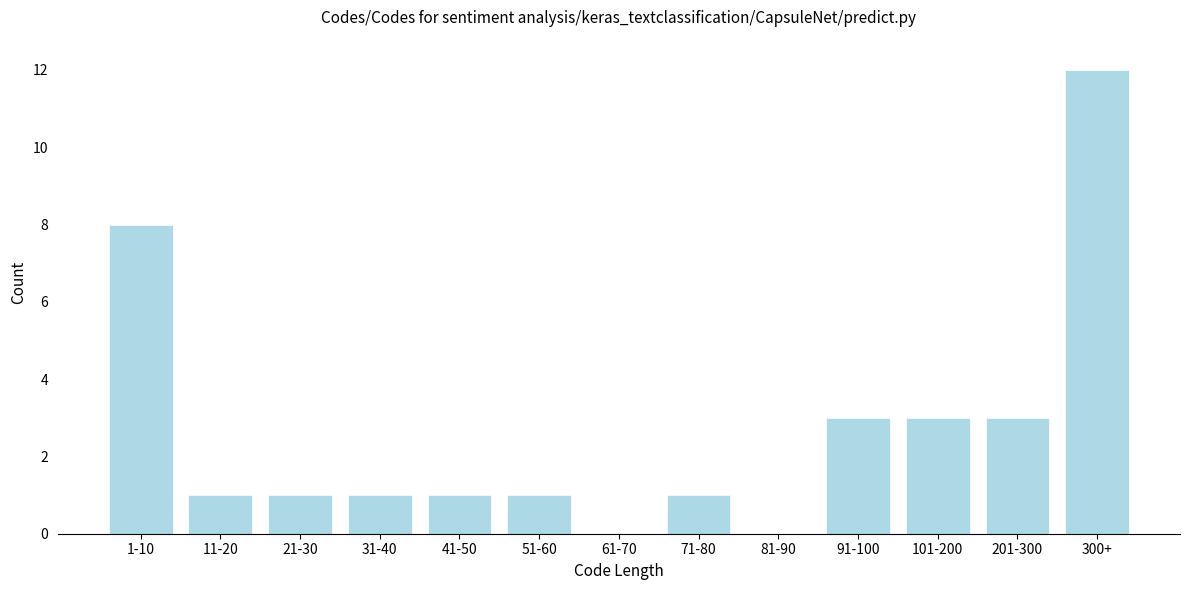

Reading right to left, what are all the values shown in this chart?

300+=12	201-300=3	101-200=3	91-100=3	81-90=0	71-80=1	61-70=0	51-60=1	41-50=1	31-40=1	21-30=1	11-20=1	1-10=8